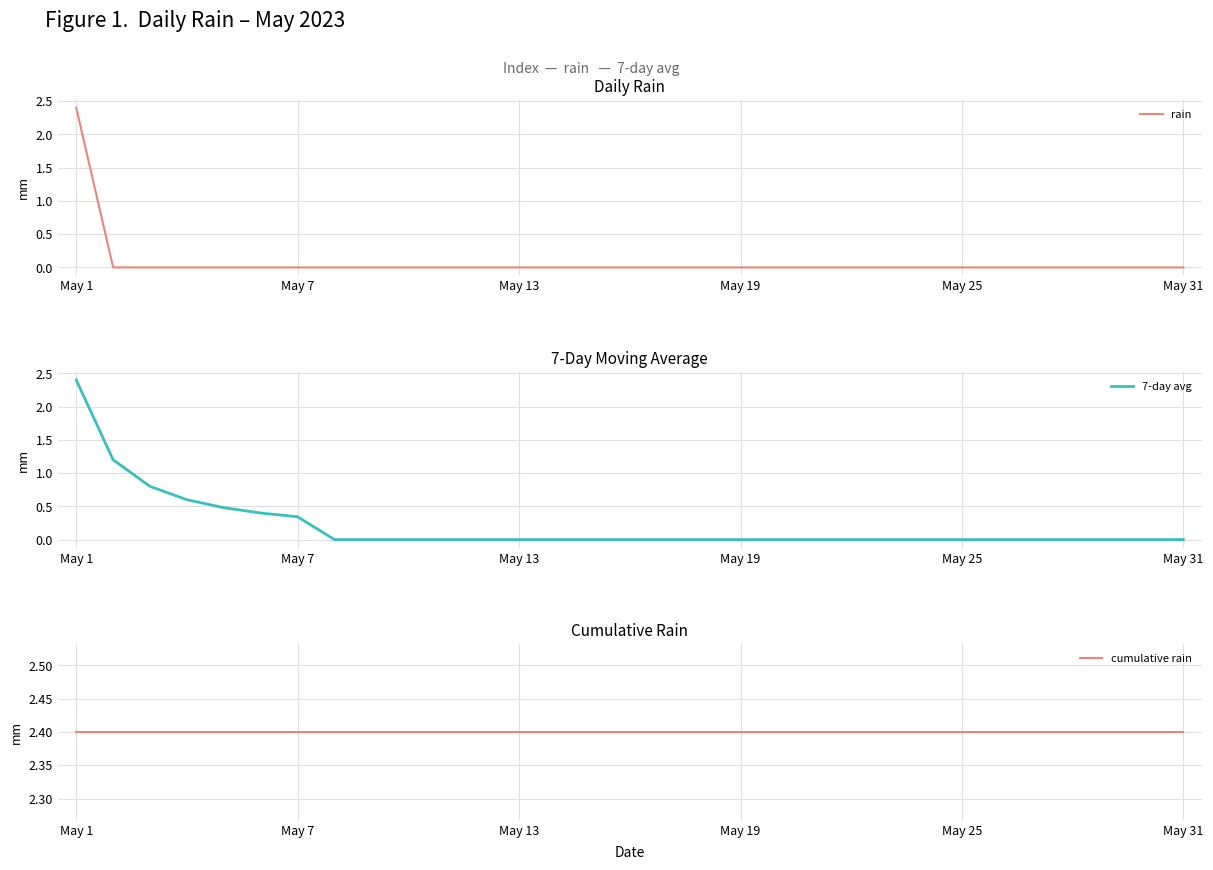

What position from the right is 25?

6